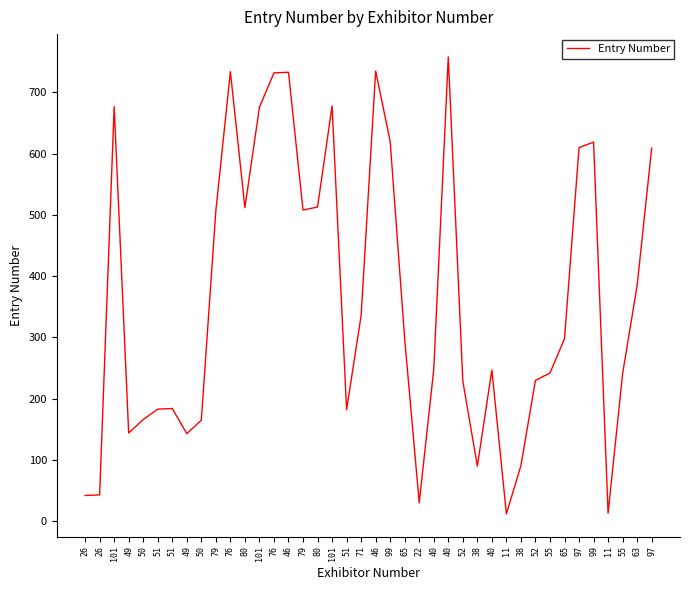

Is it true that the value at 46 is 149?

False